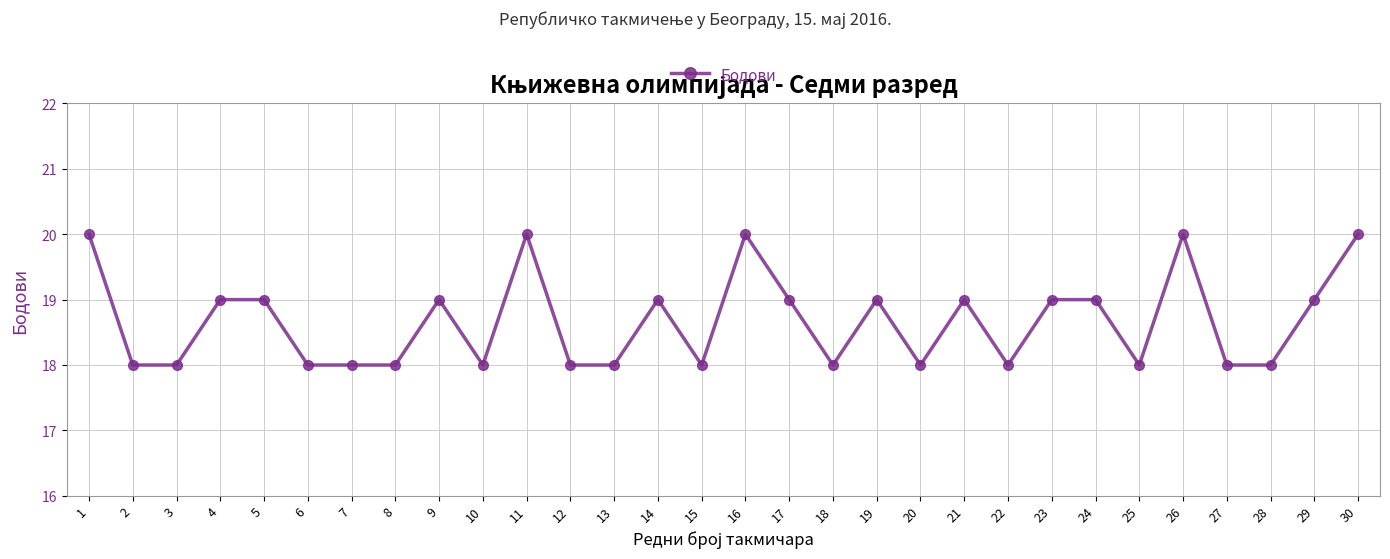

How many values are between 18 and 19?

25